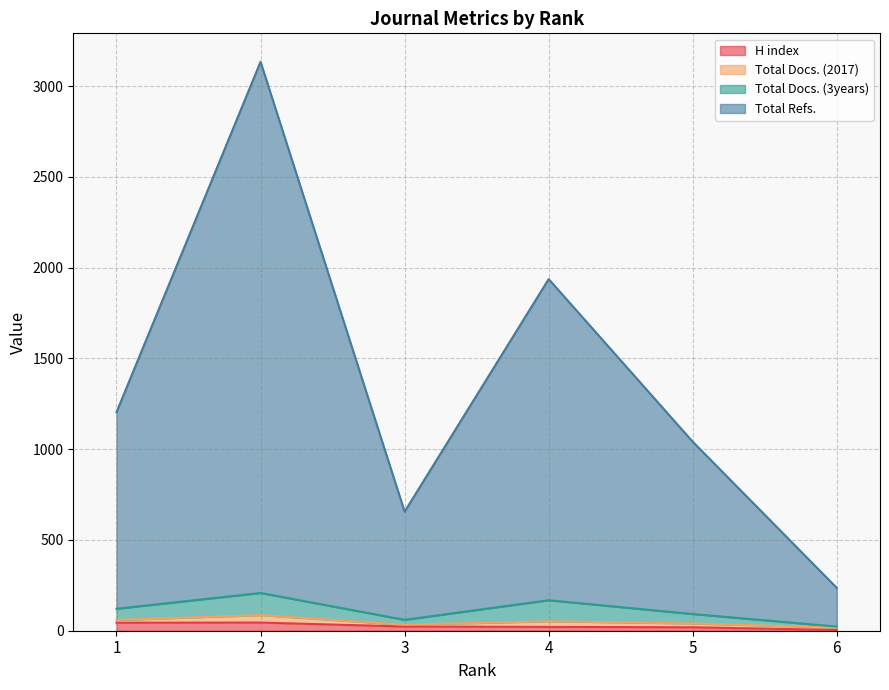

At which category does Total Refs. reach its first local valley?

3